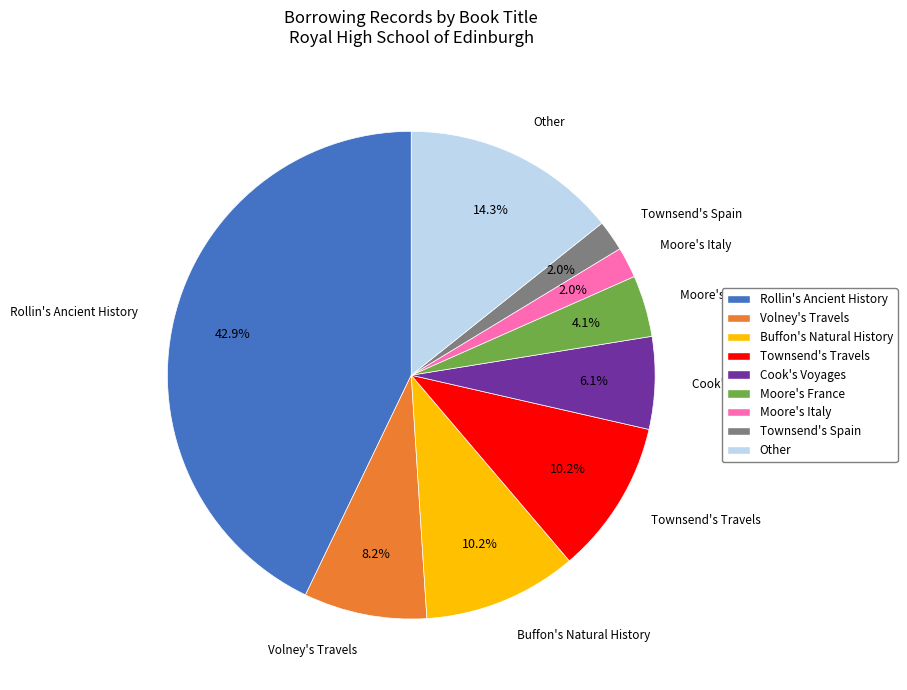

Count the number of slices in the pie.

9